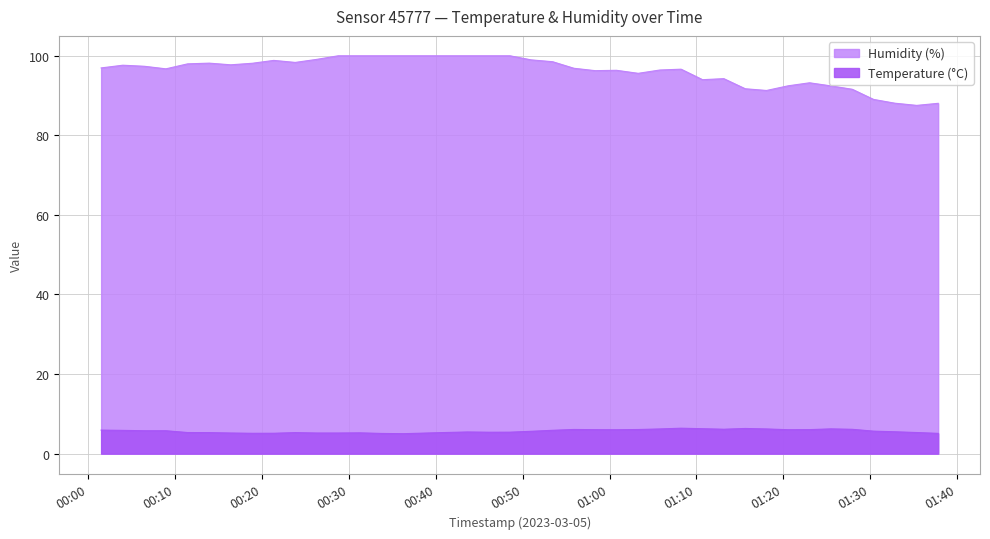

Which series has the widest spread of values?

Humidity (%)